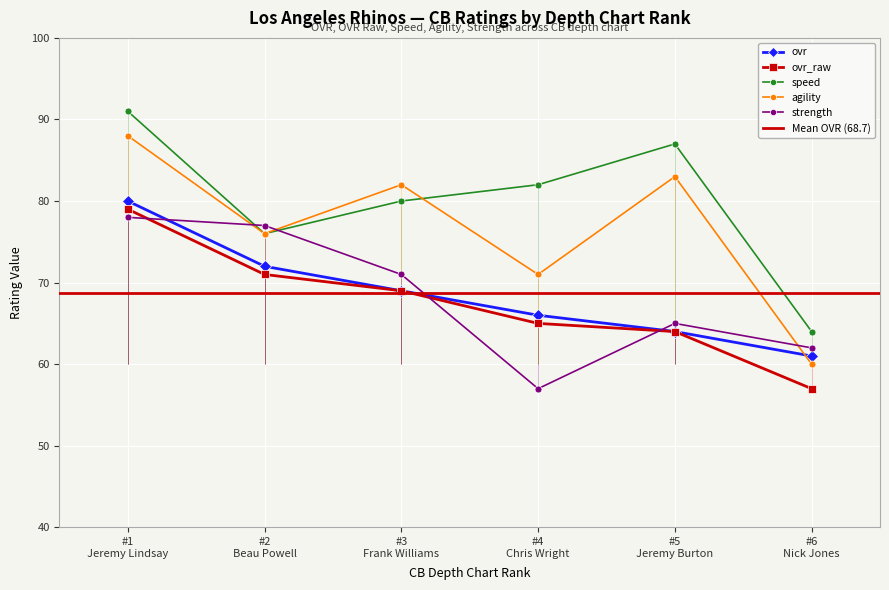

Reading right to left, extract all data points from this chart.

ovr: 61	64	66	69	72	80
ovr_raw: 57	64	65	69	71	79
speed: 64	87	82	80	76	91
agility: 60	83	71	82	76	88
strength: 62	65	57	71	77	78